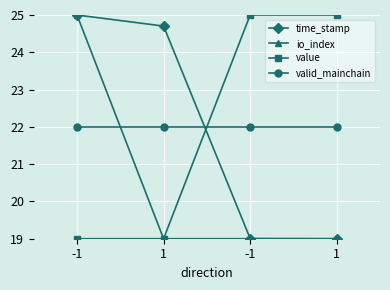

Reading left to right, transcribe all the data shown in this chart.

time_stamp: -1=25.0	1=24.7	-1=19.0	1=19.0
io_index: -1=25.0	1=19.0	-1=19.0	1=19.0
value: -1=19.0	1=19.0	-1=25.0	1=25.0
valid_mainchain: -1=22.0	1=22.0	-1=22.0	1=22.0